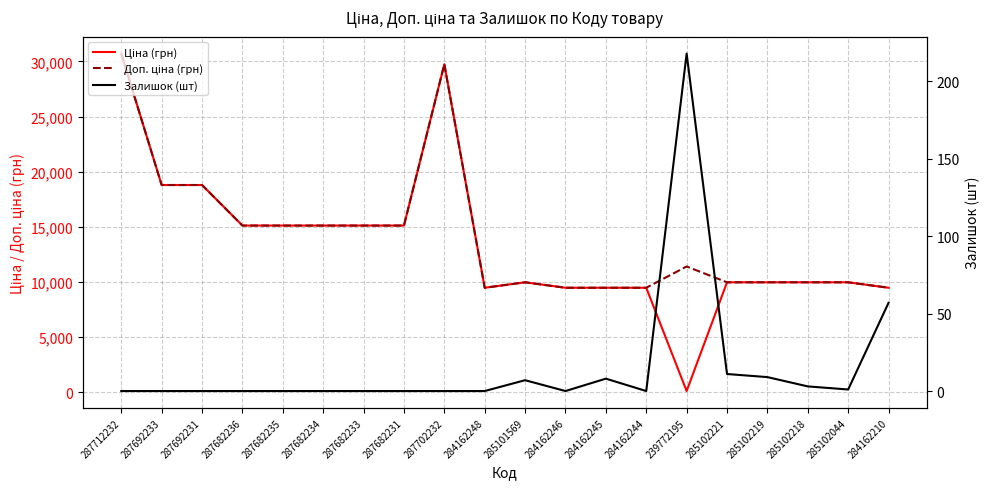

What is the total value across all series at 285102219?

19959.0